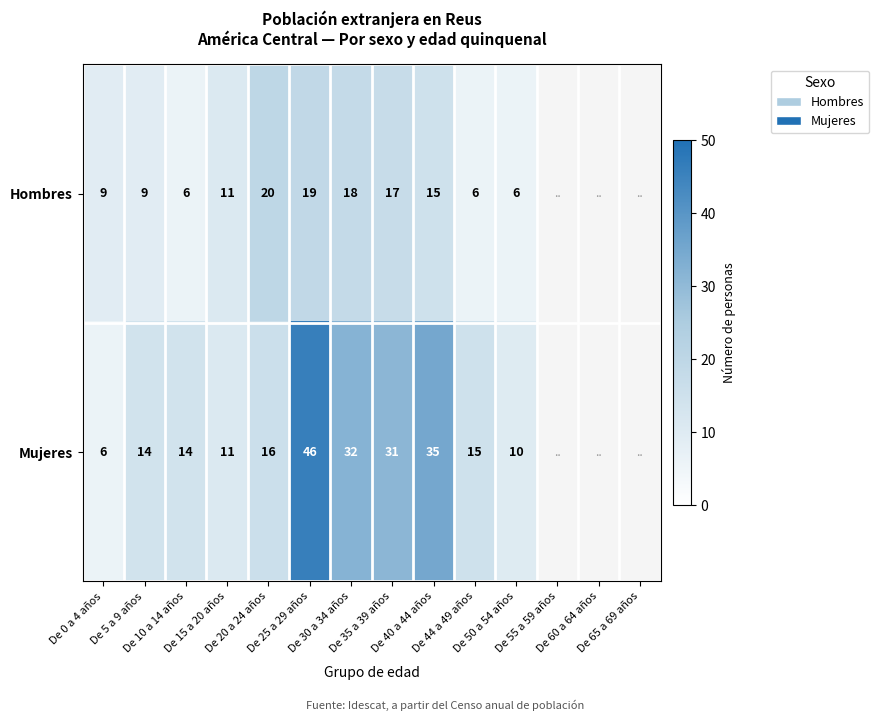

The Hombres series shows 7.8 at De 50 a 54 años. True or false?

False